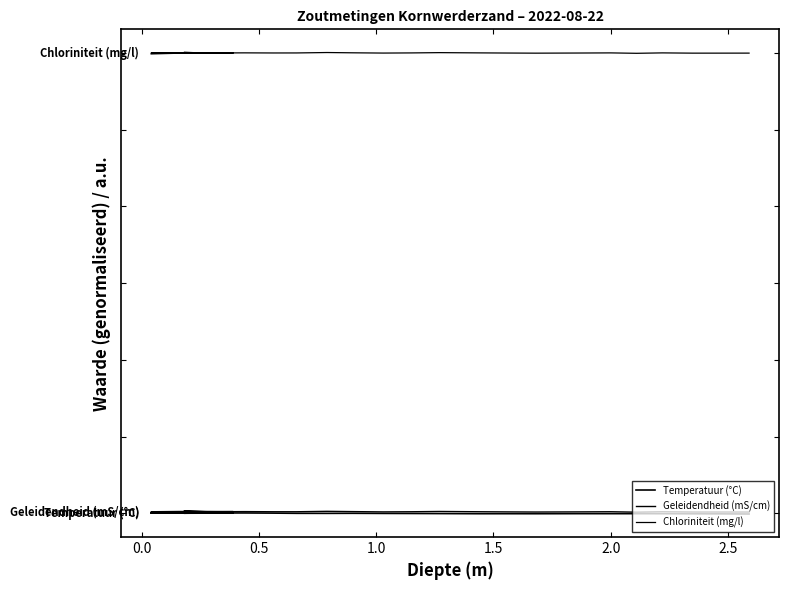

What is the difference between the highest and lowest values at 0.5?

299.8